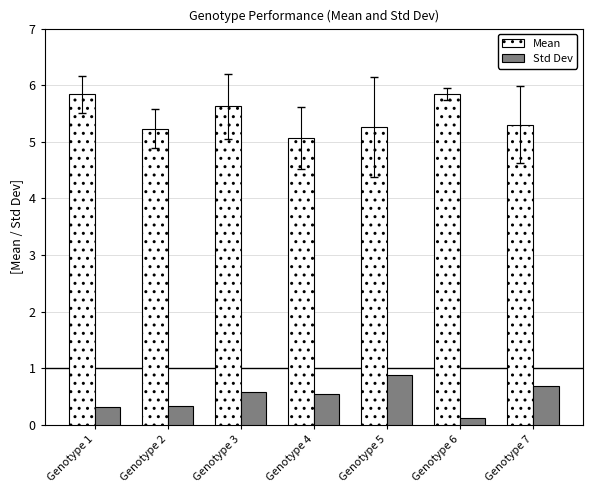

Rank the series by their average value, from highest to lowest.

Mean, Std Dev